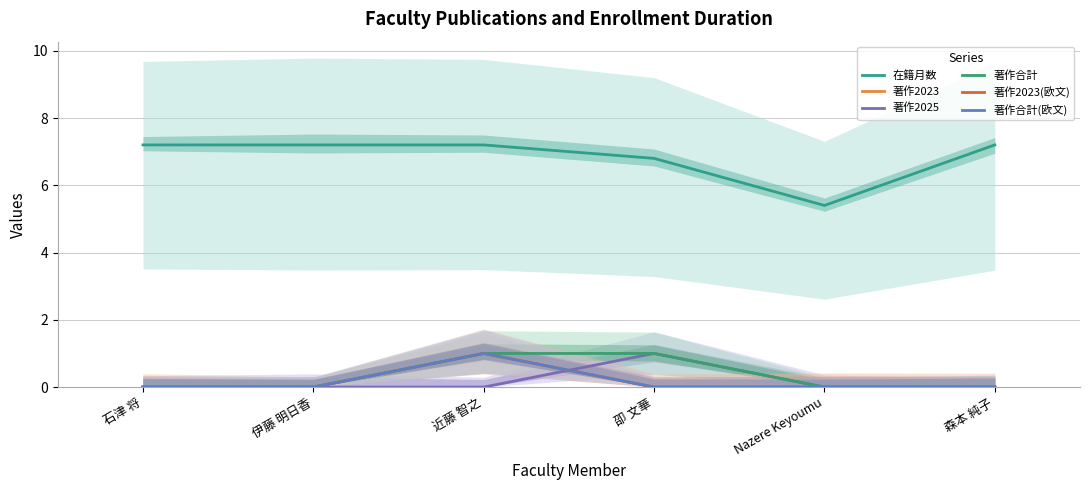

True or false: 在籍月数 and 著作2025 intersect in this chart.

False